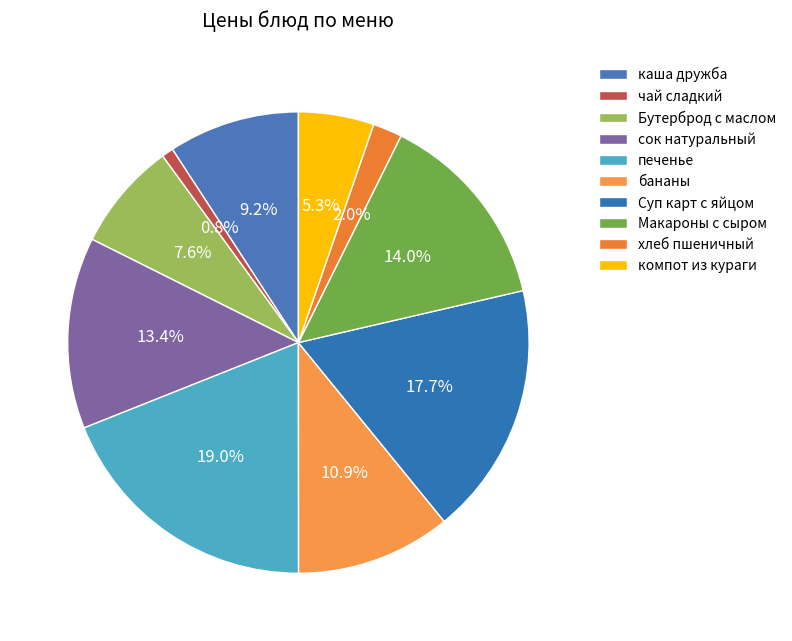

How many slices are in this pie chart?

10